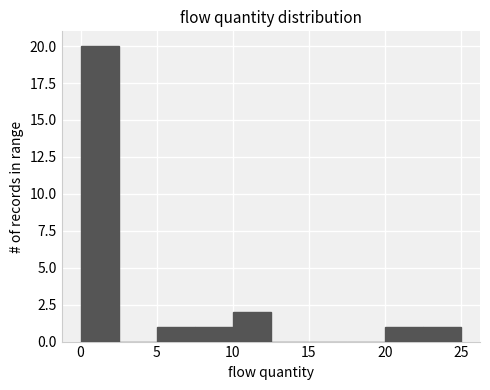

Which range on the x-axis has the tallest bar?

0.0 to 2.5